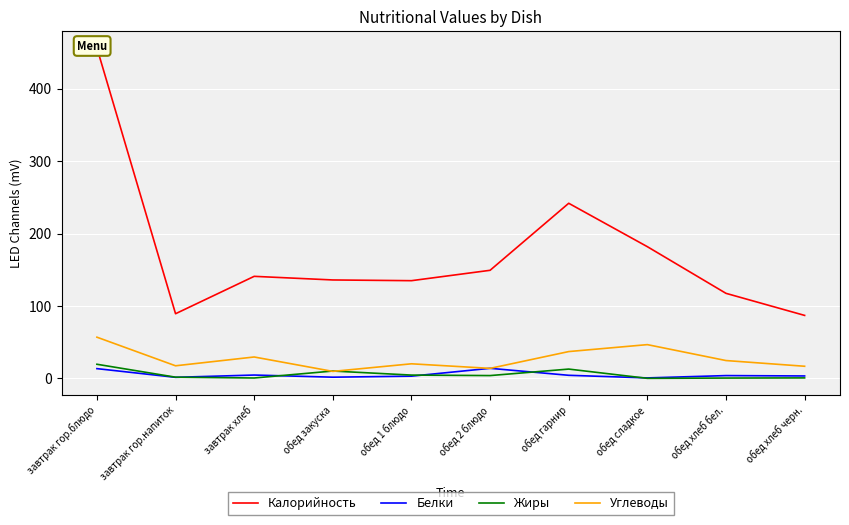

Reading left to right, extract all data points from this chart.

Калорийность: 456.9	89.3	141.0	136.0	135.0	149.3	242.0	182.0	117.5	87.0
Белки: 13.4	1.4	4.6	1.6	3.0	13.9	4.2	0.6	3.8	3.3
Жиры: 19.5	1.6	0.5	10.1	4.5	3.8	12.8	0.0	0.4	0.6
Углеводы: 56.9	17.4	29.5	9.6	20.1	13.8	37.0	46.6	24.6	16.7